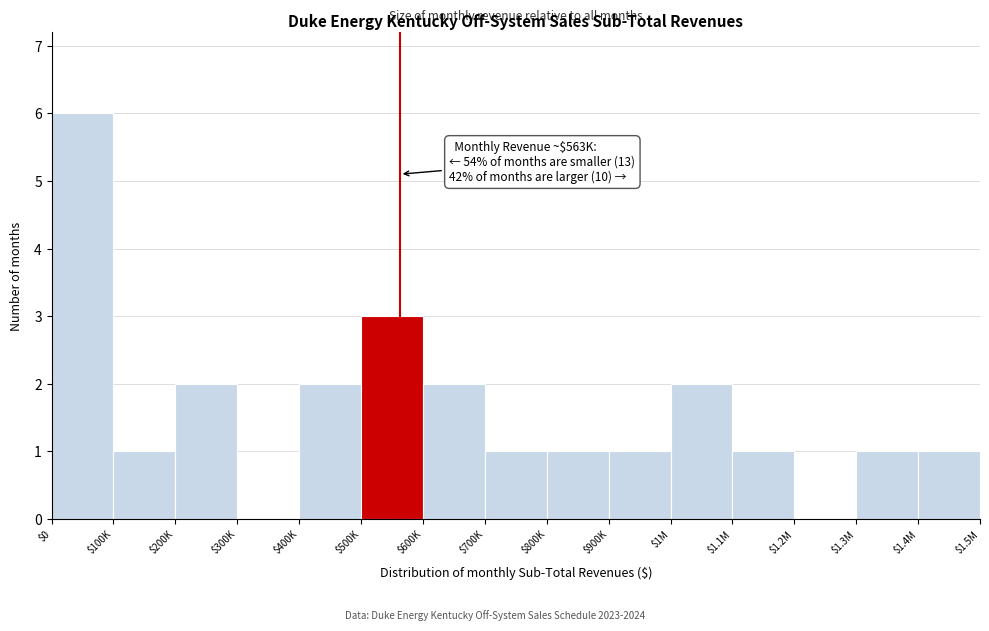

Is it true that the value at $600K is 2?

True